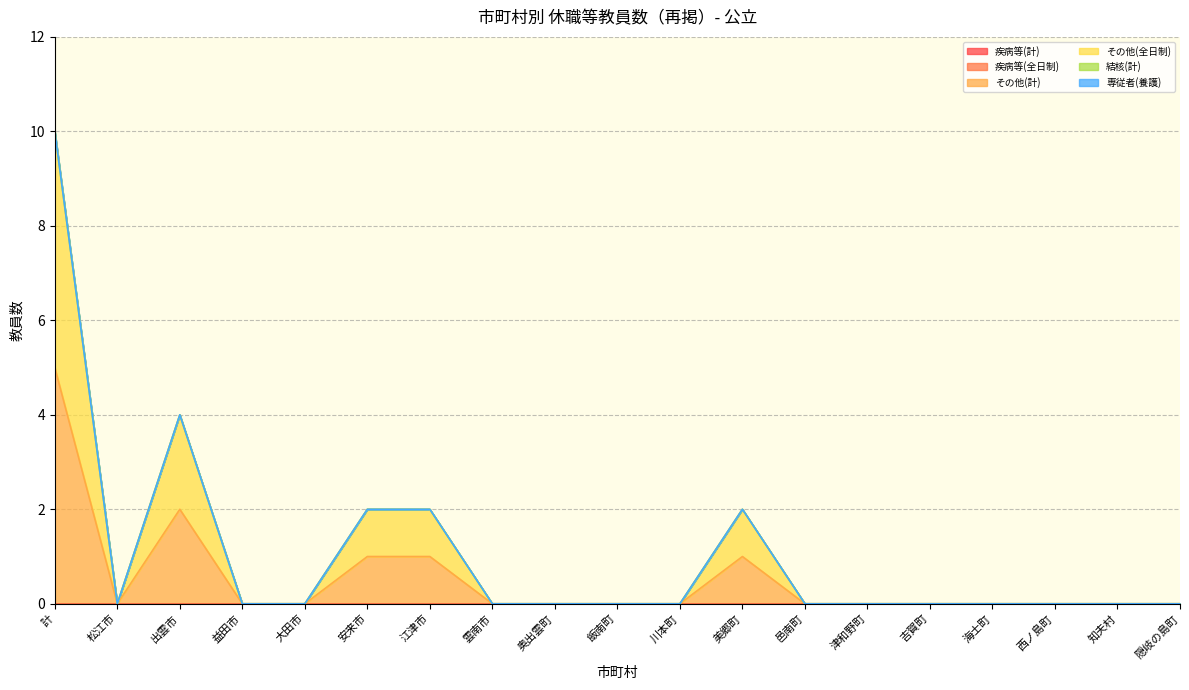

What position from the right is 松江市?

18